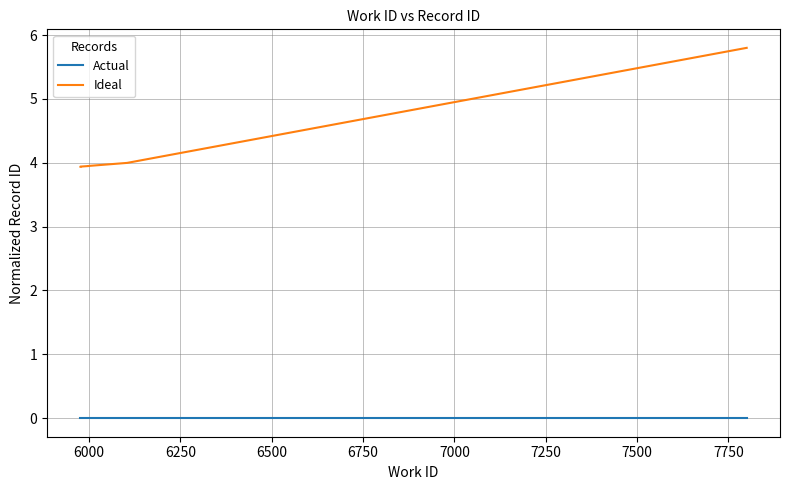

Which series has the largest range (max minus min)?

Ideal